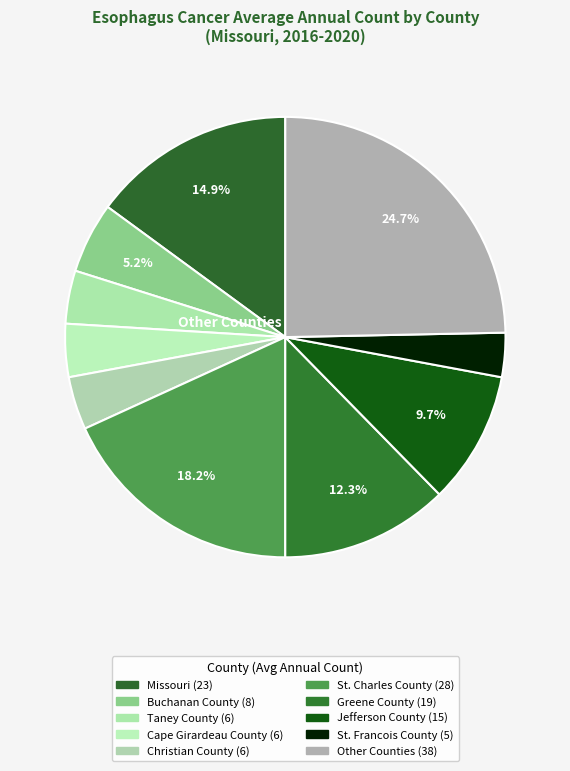

How many slices are in this pie chart?

10